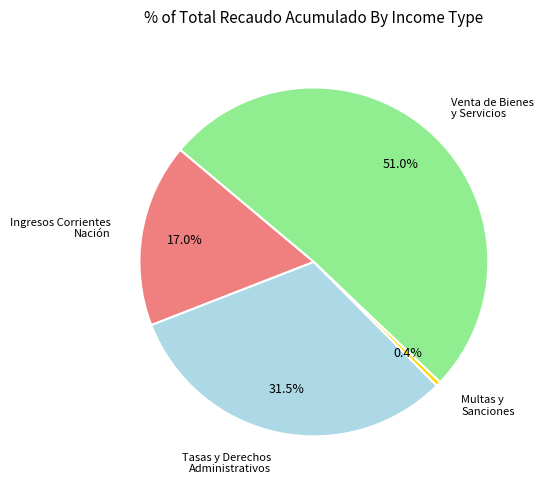

To the nearest percent, what is the average slice percentage?

25%